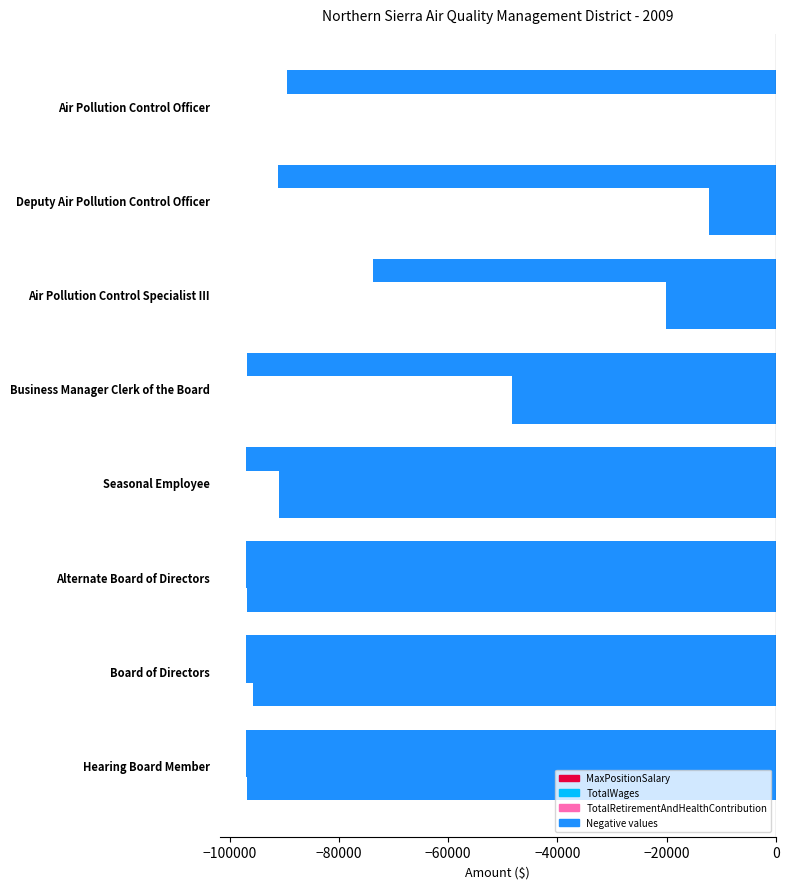

Which series has the widest spread of values?

TotalWages